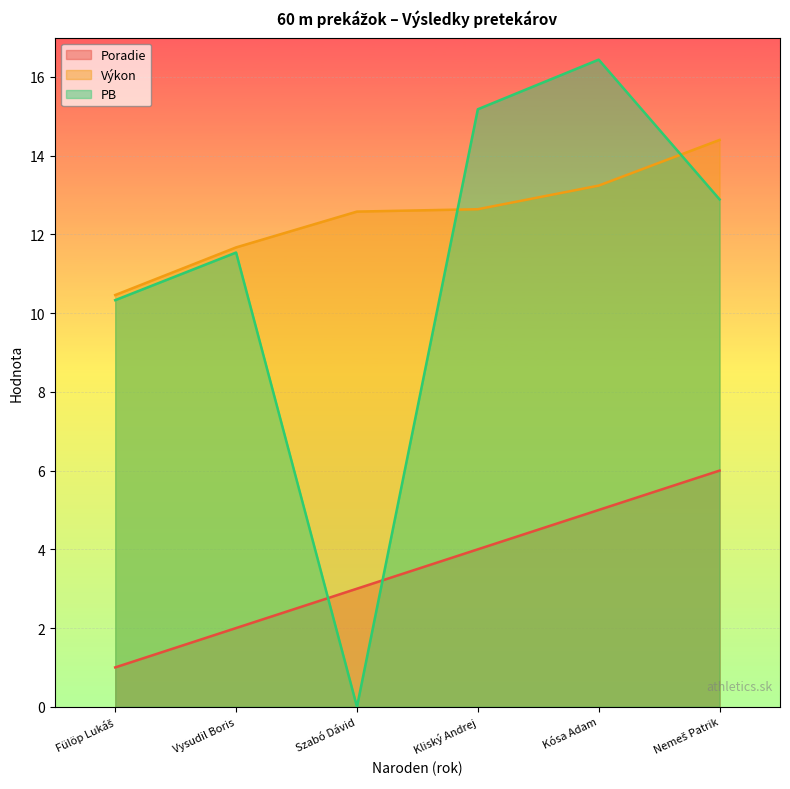

Which series ends up on top after the final intersection of PB and Poradie?

PB